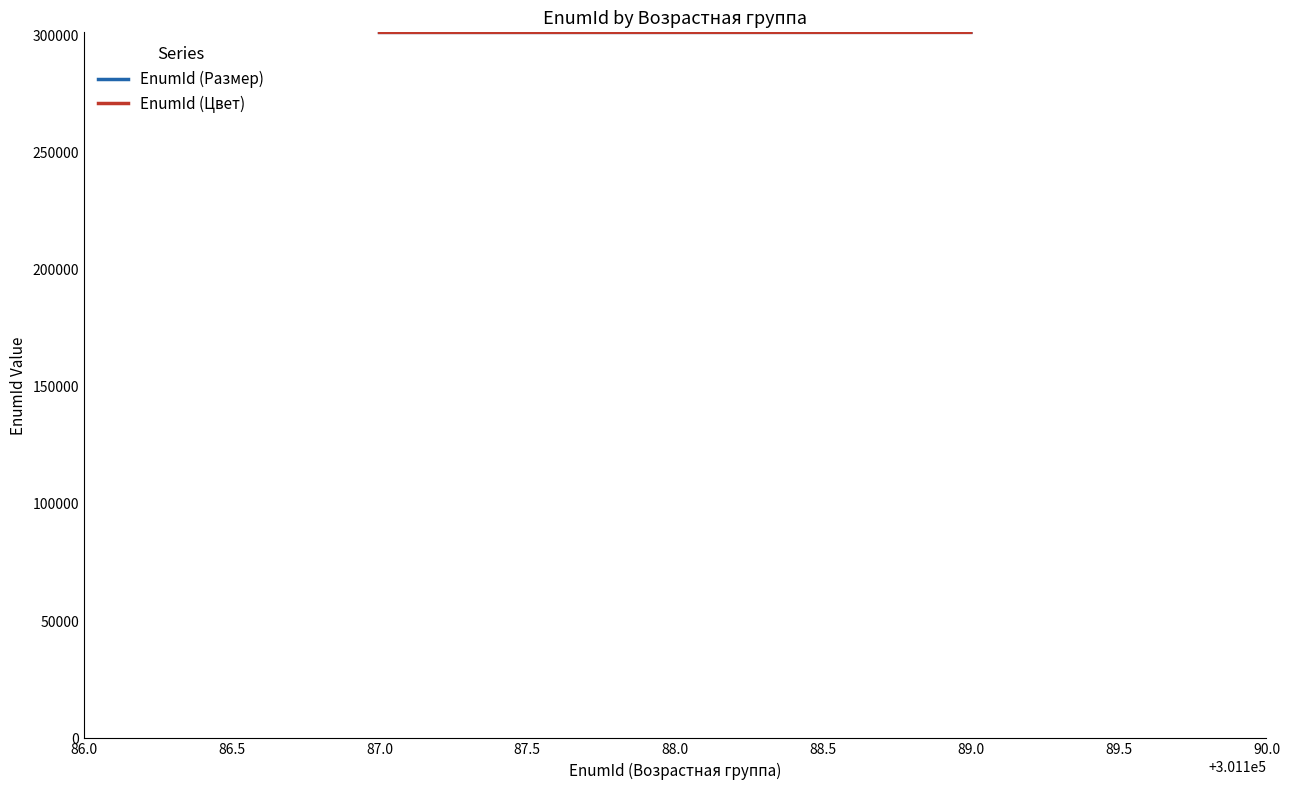

The value of EnumId (Цвет) at 88.0 is 482485. True or false?

False